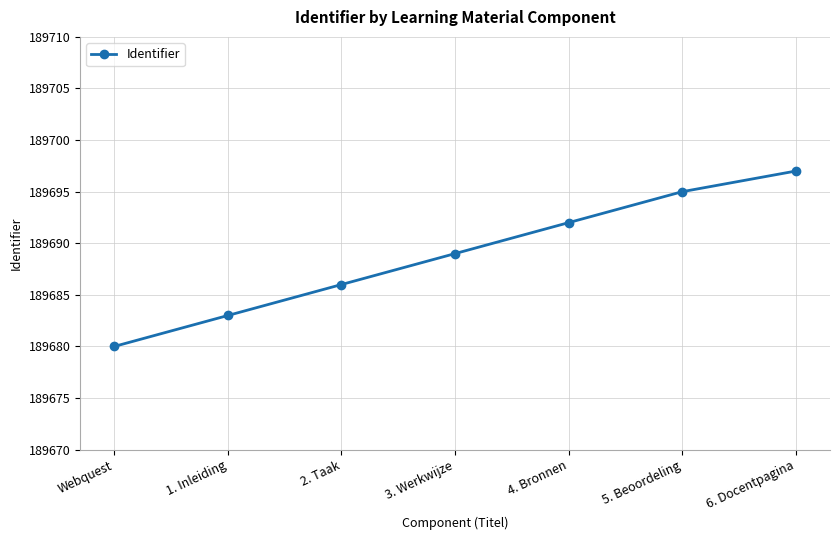

Which has a higher value, 4. Bronnen or Webquest?

4. Bronnen